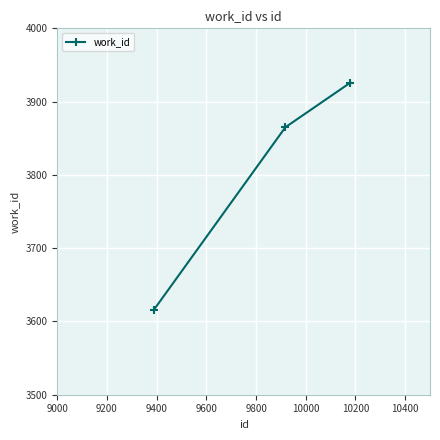

Reading right to left, list all the values displayed in this chart.

3926	3865	3616